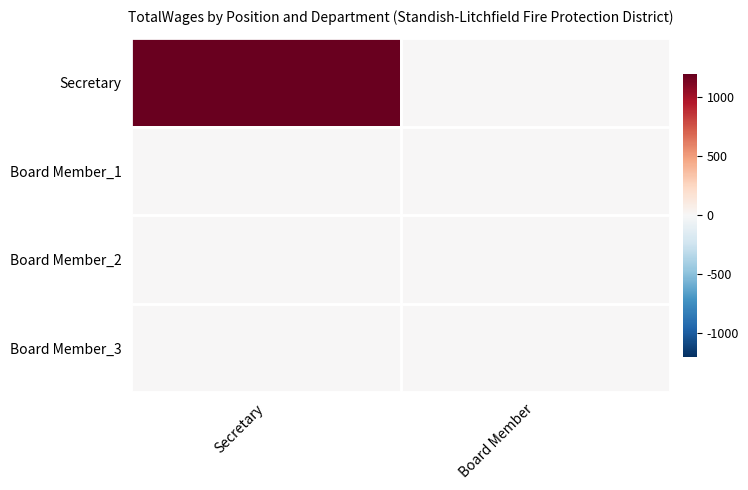

Which has a higher value, Secretary or Board Member?

Secretary